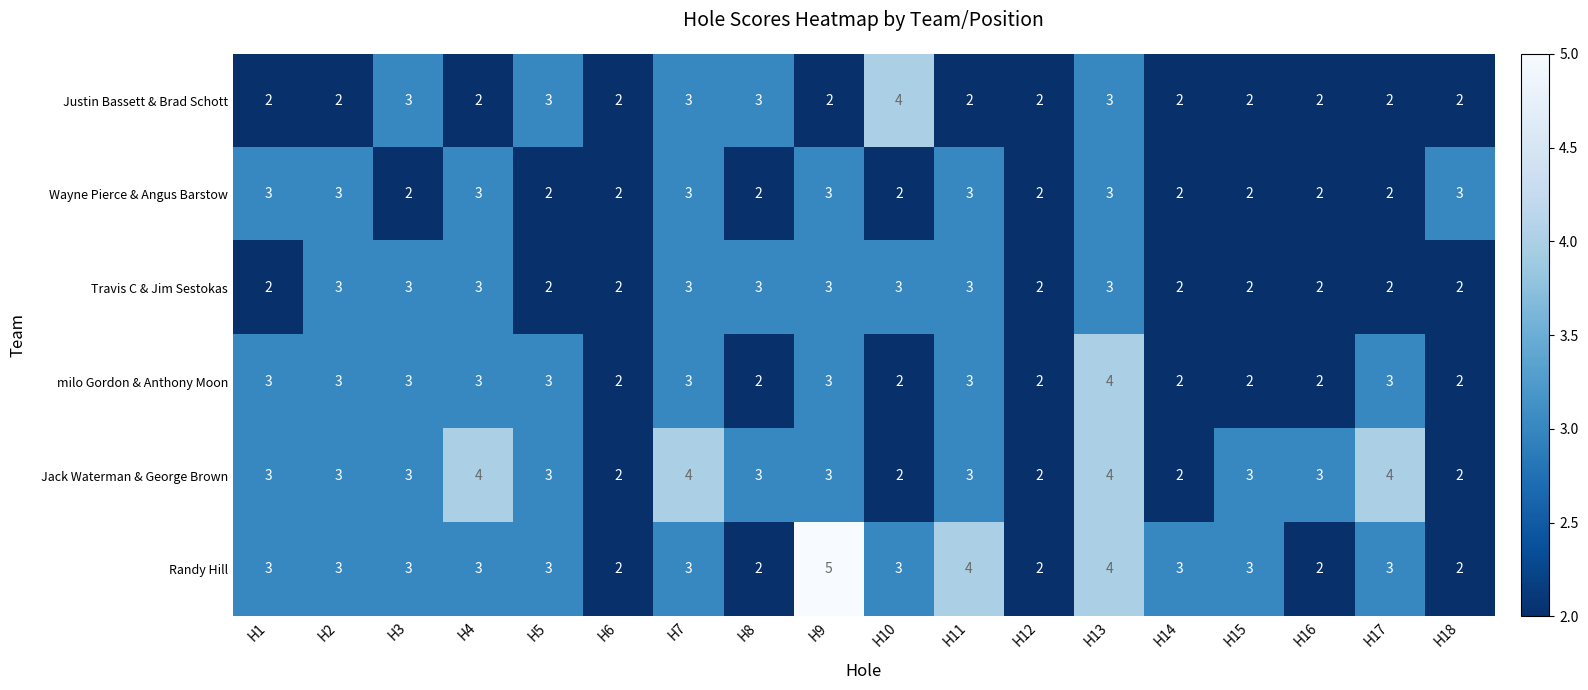

What is the total value across all series at H6?

12